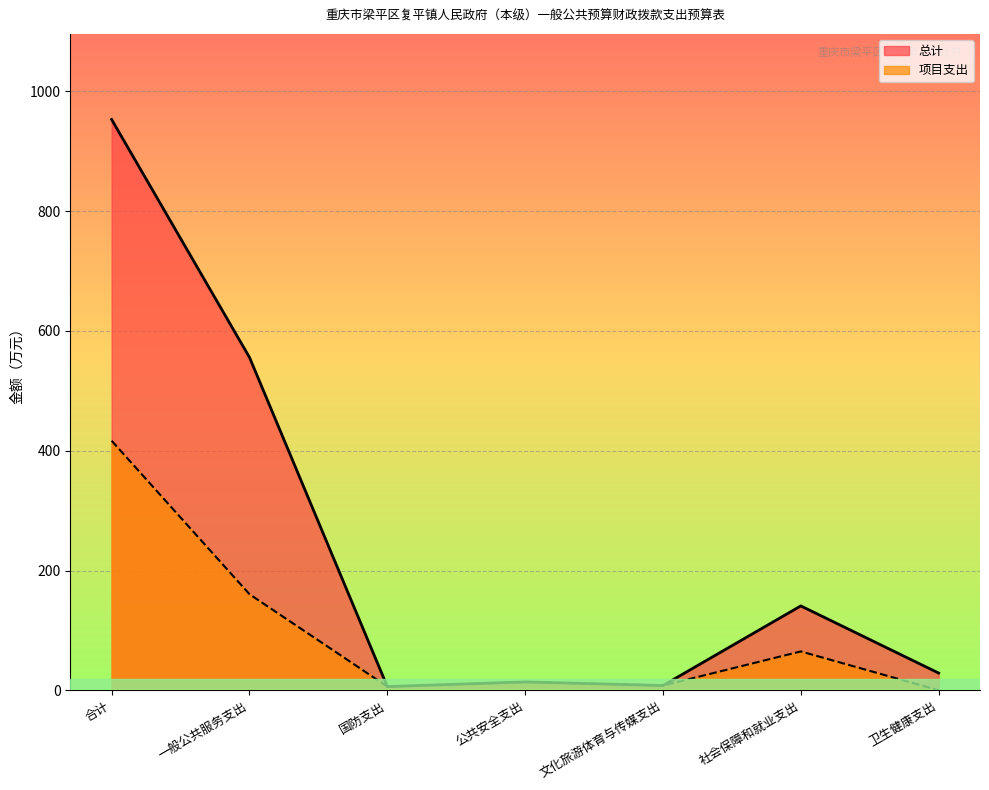

Which series has the widest spread of values?

总计